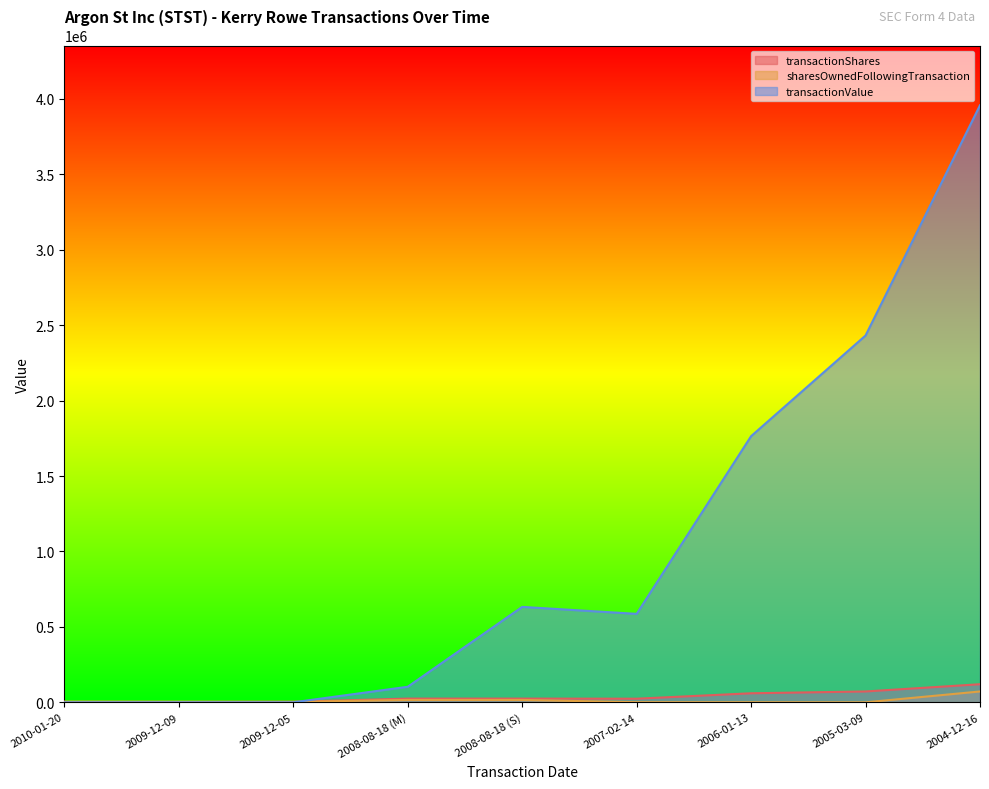

True or false: sharesOwnedFollowingTransaction has a value of 3342 at 2009-12-05.

True